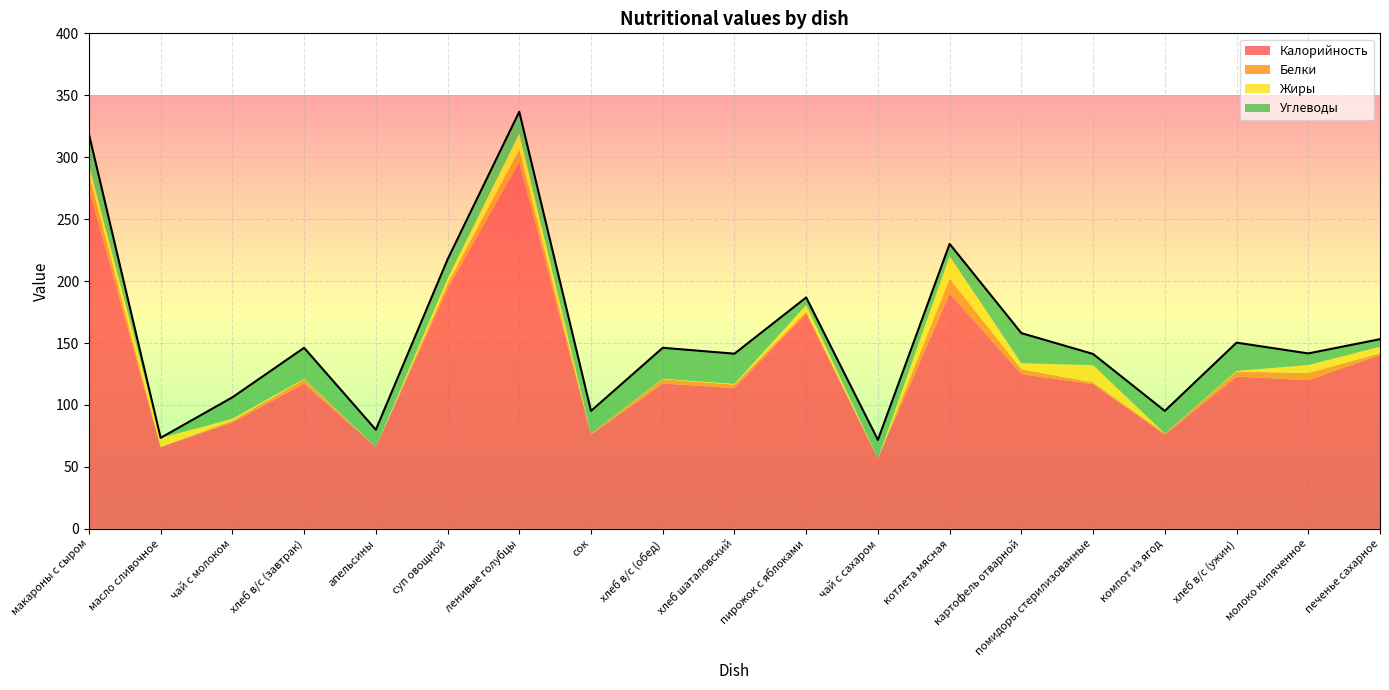

Is it true that Белки equals 12.0 at макароны с сыром?

True